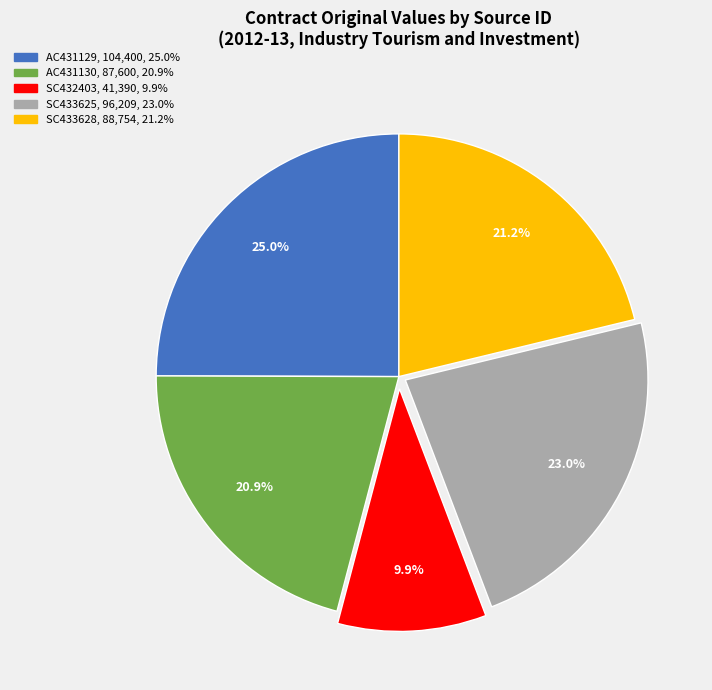

To the nearest percent, what is the difference between the largest and smallest slice percentages?

15%